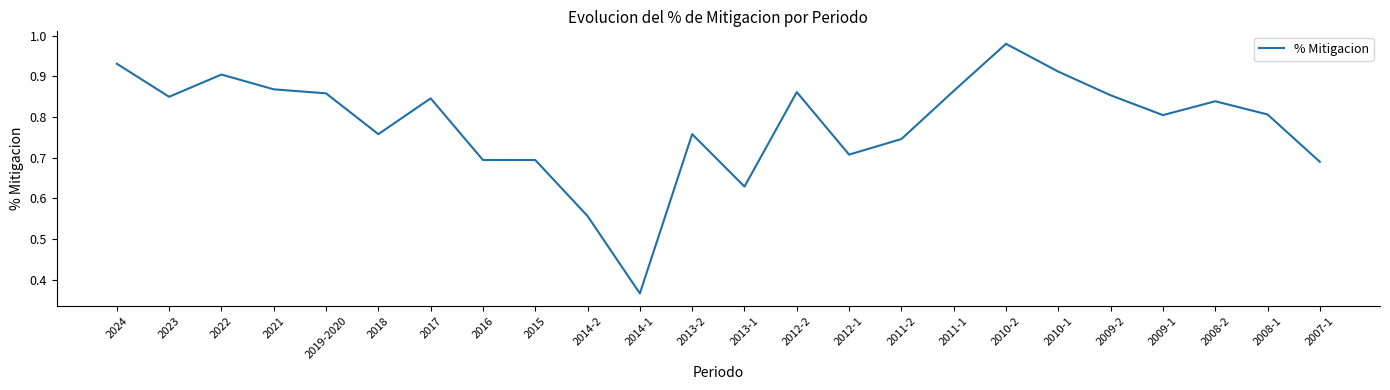

True or false: the data shows 0.8 at 2008-2.

True